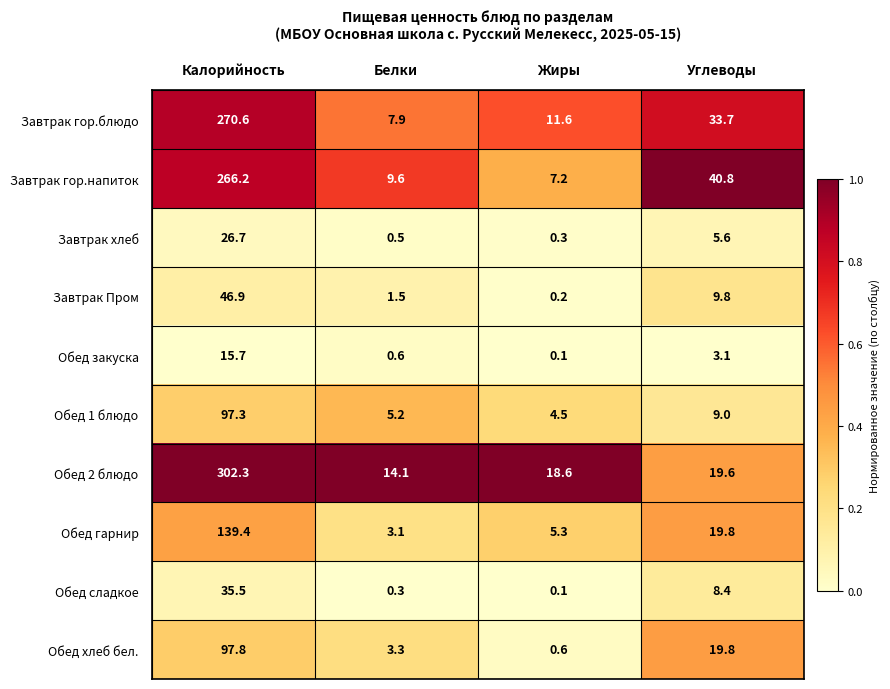

Where does the Обед закуска series first go above 3?

Калорийность